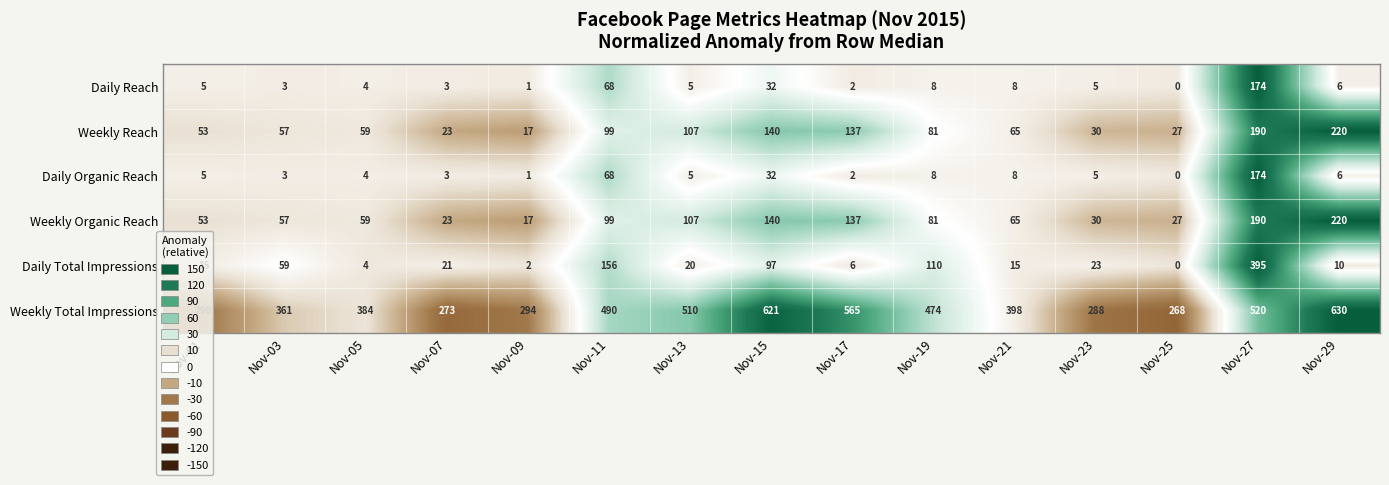

What is the difference between the maximum and minimum values in the Weekly Organic Reach series?

203